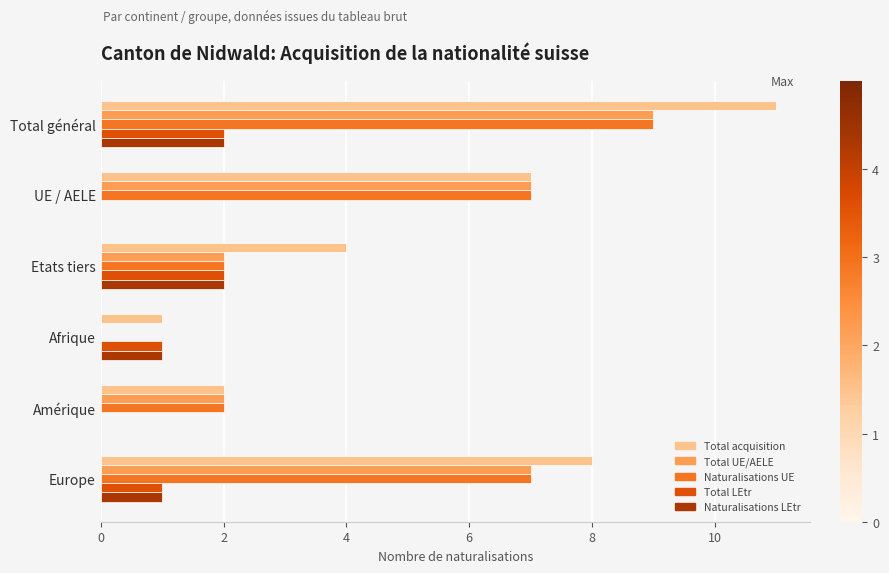

The Naturalisations UE series shows 1 at Amérique. True or false?

False